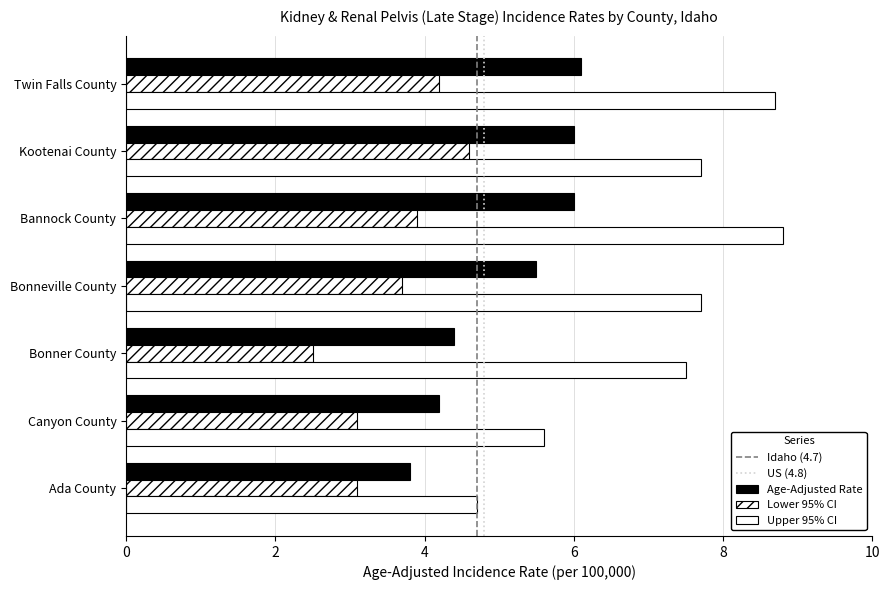

Read the Upper 95% CI value at Kootenai County.

7.7